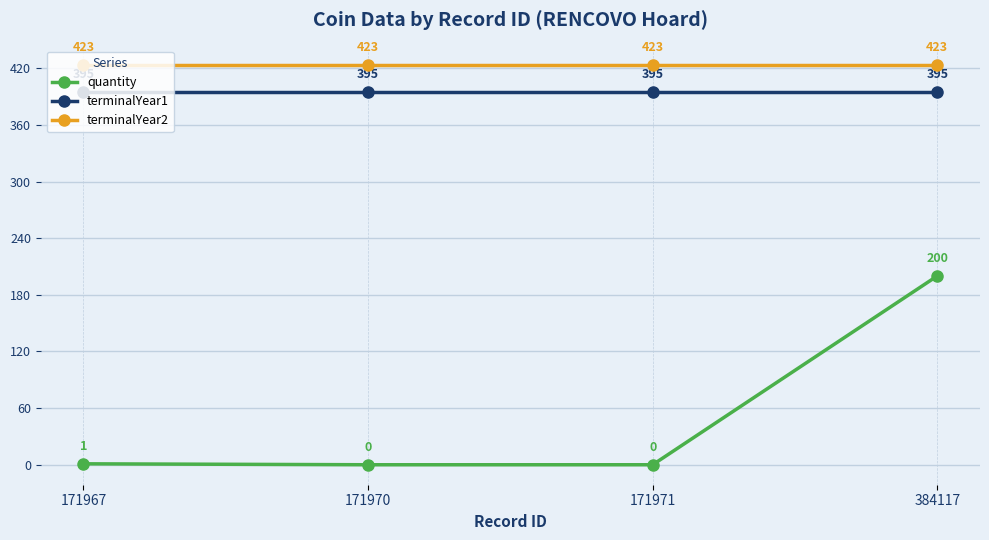

True or false: quantity and terminalYear1 intersect in this chart.

False